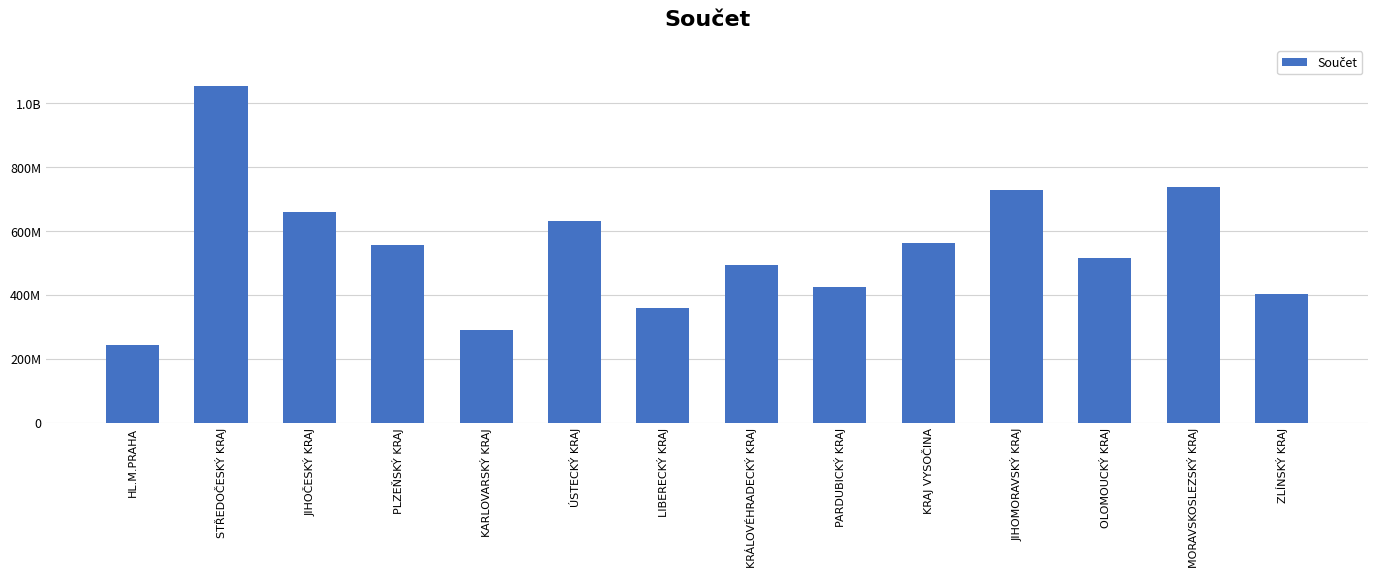

At which label does the data first exceed 555613356?

STŘEDOČESKÝ KRAJ